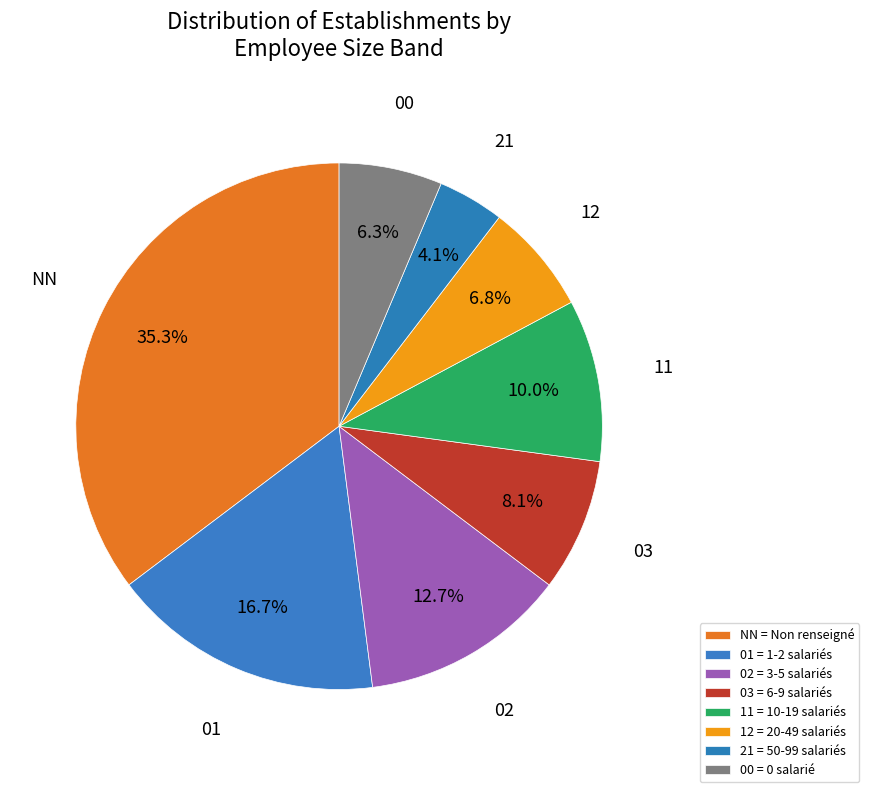

How many slices are in this pie chart?

8